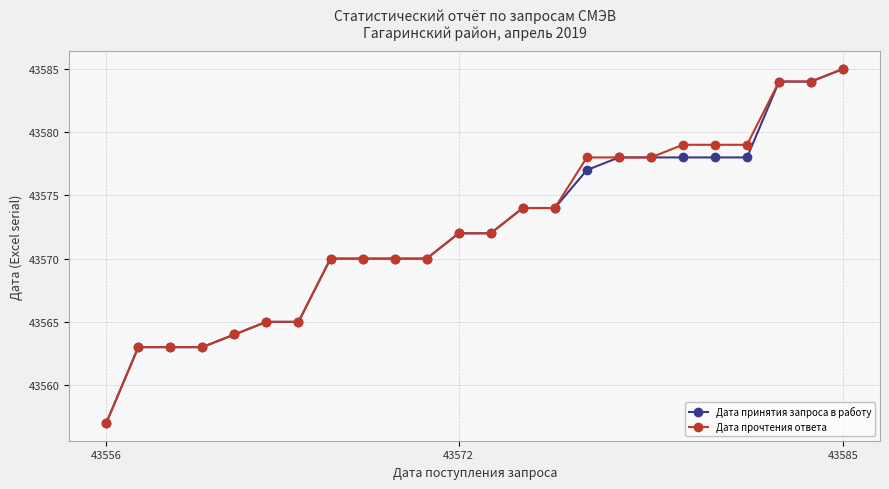

What is the smallest value displayed?

43557